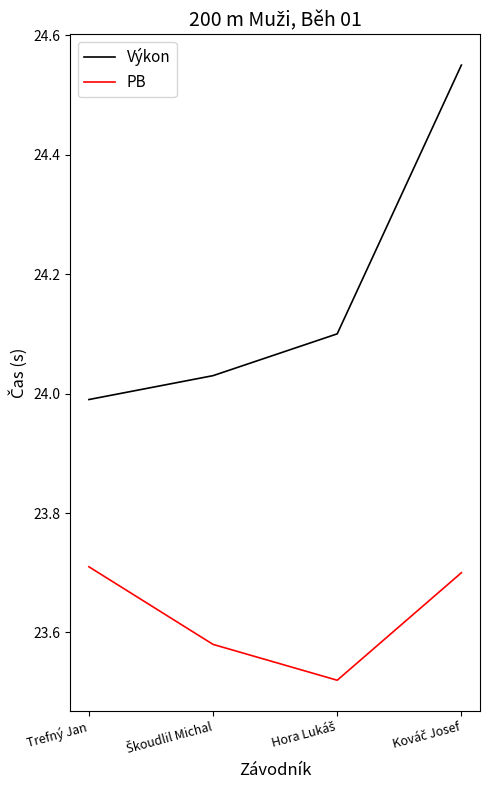

What is the maximum value for PB?

23.7